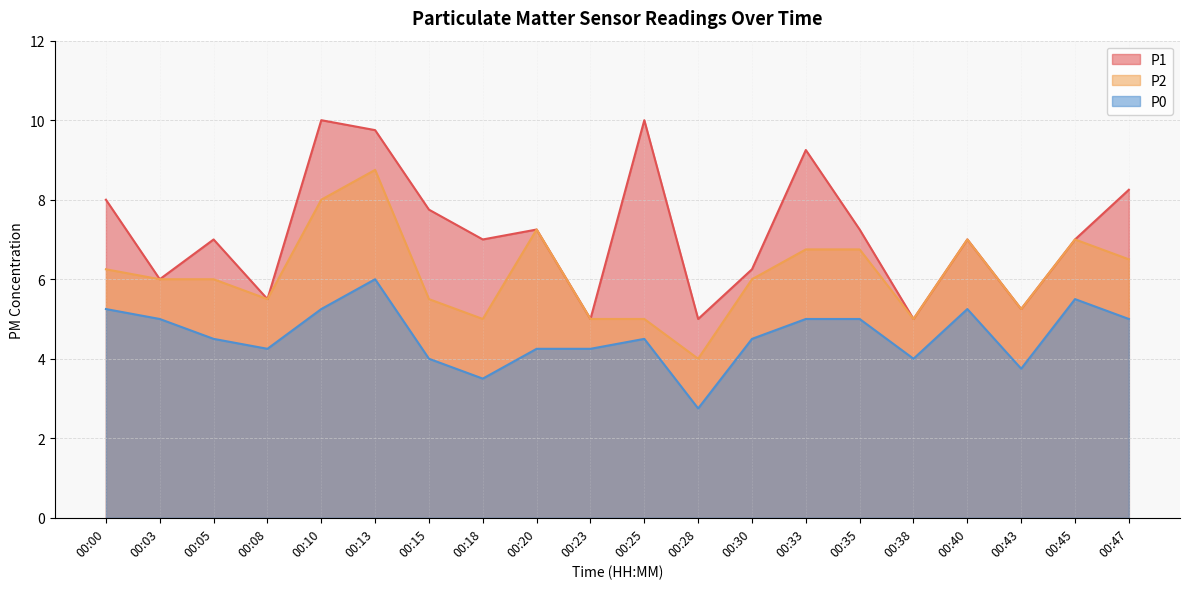

Which label corresponds to the smallest value in the chart?

00:28